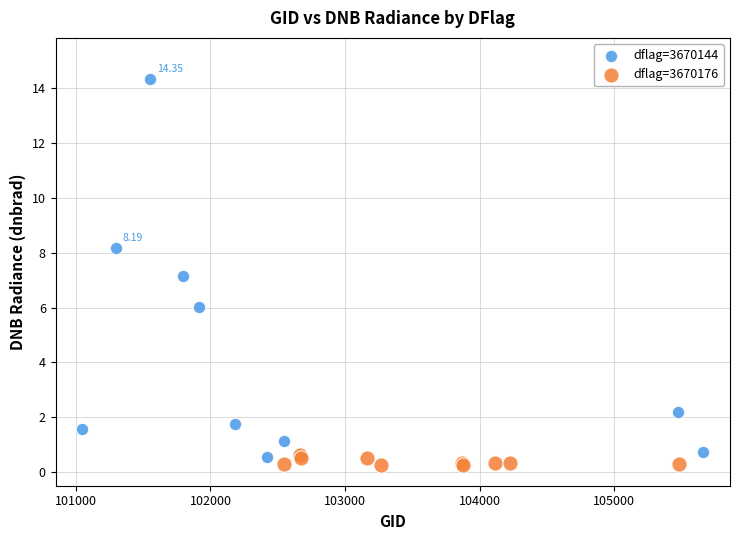

Which series has the widest spread of Y values?

dflag=3670144